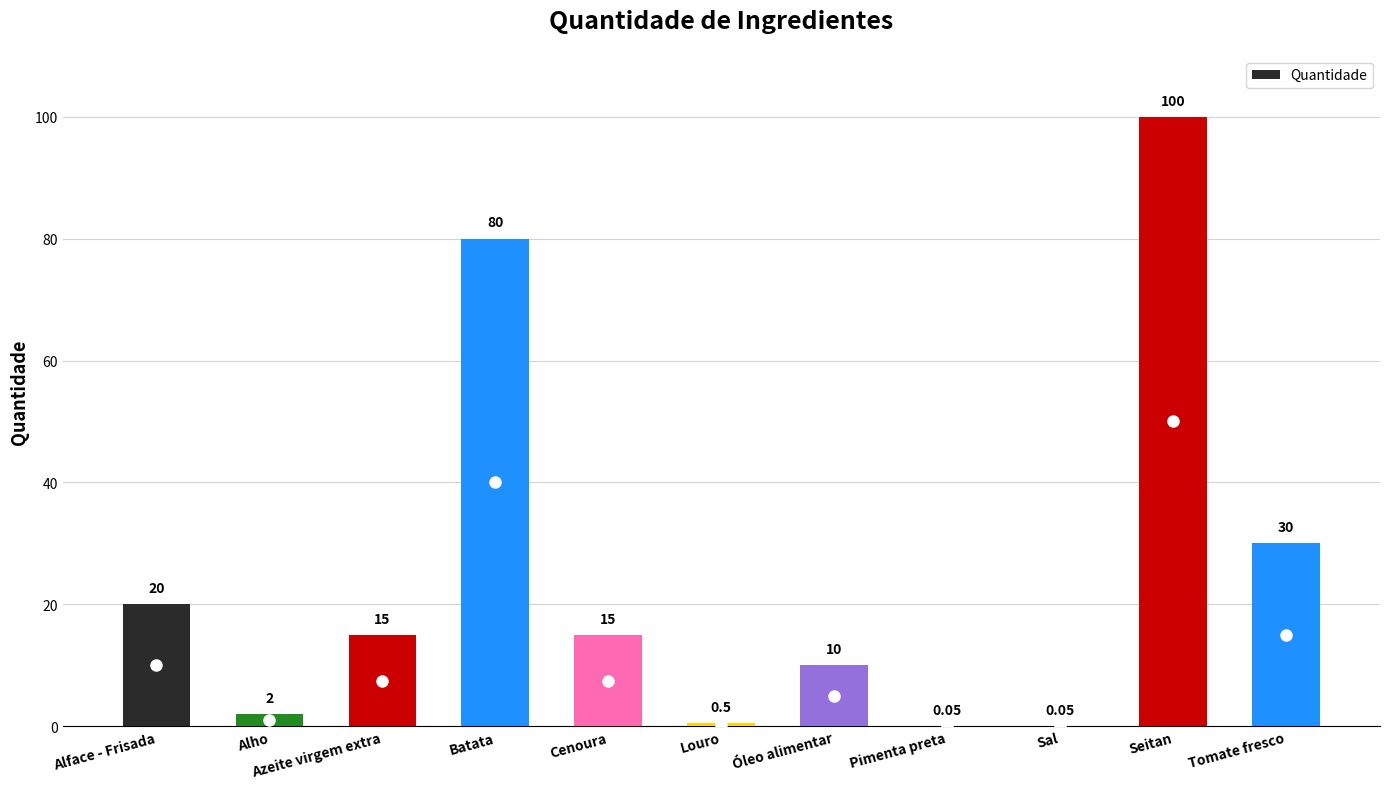

At which label is the value closest to 50?

Tomate fresco